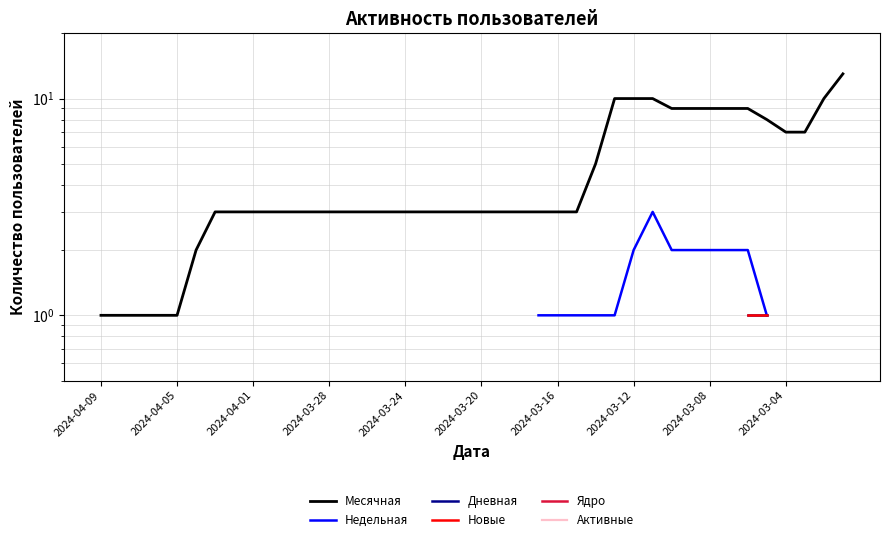

What is the minimum value shown in the chart?

1.0